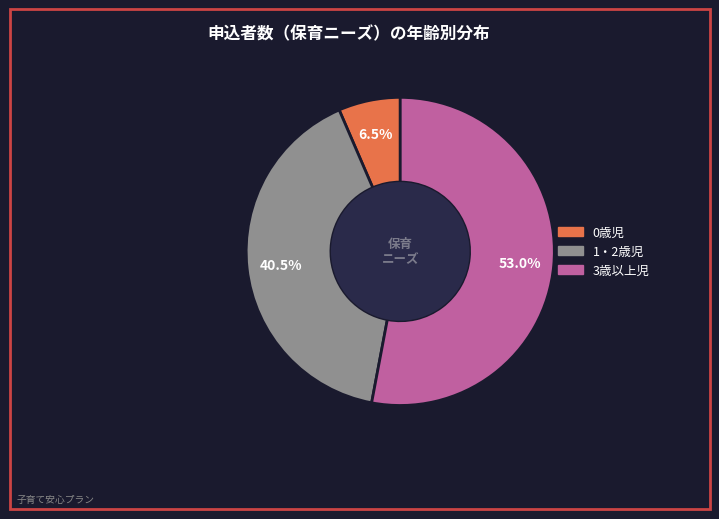

To the nearest percent, what is the average slice percentage?

33%